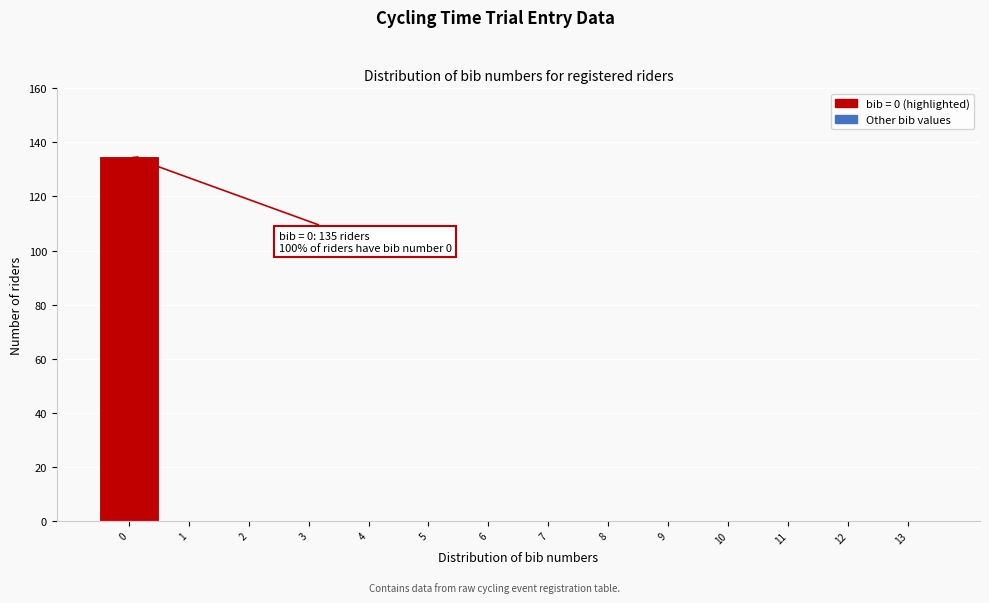

Reading left to right, transcribe all the data shown in this chart.

0=135	1=0	2=0	3=0	4=0	5=0	6=0	7=0	8=0	9=0	10=0	11=0	12=0	13=0